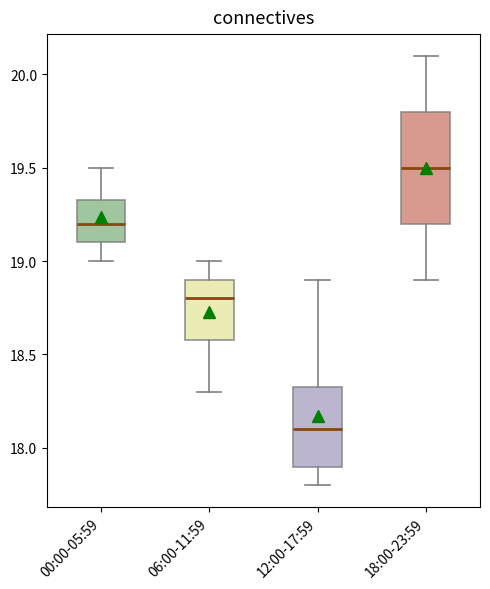

Which box's median line is the highest?

18:00-23:59